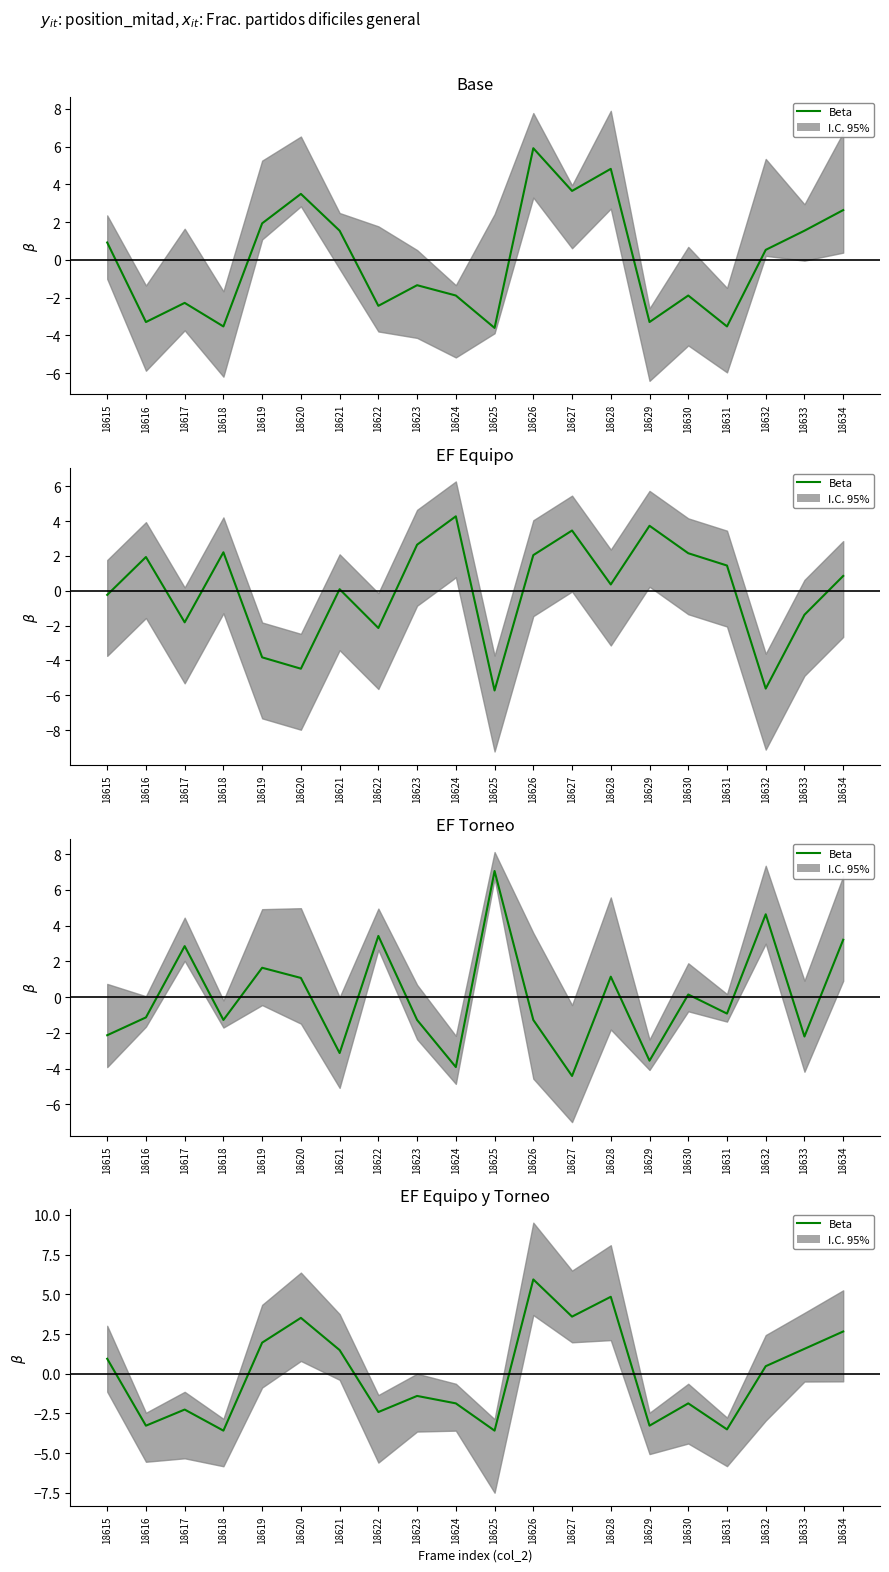

Reading right to left, what are all the values shown in this chart?

2.7	1.6	0.5	-3.5	-1.9	-3.3	4.8	3.6	5.9	-3.6	-1.9	-1.4	-2.4	1.5	3.5	2.0	-3.6	-2.3	-3.3	0.9